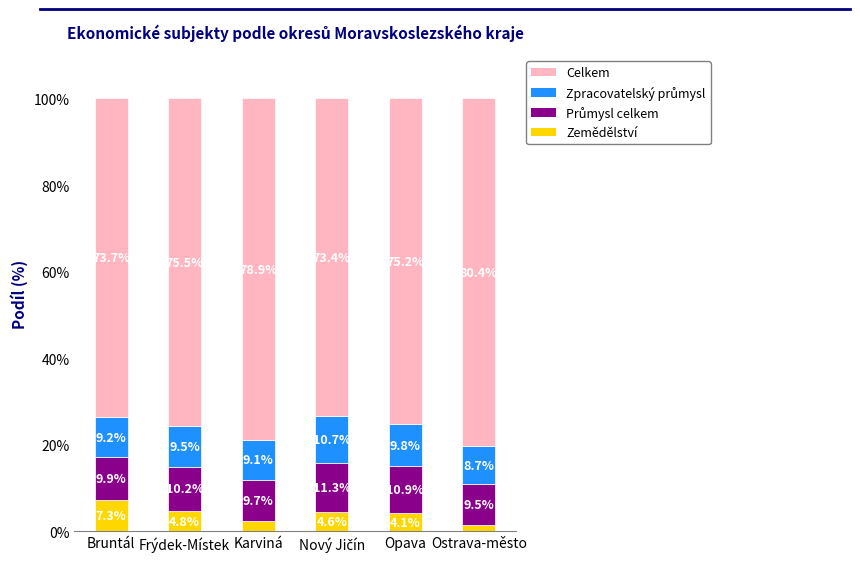

The value of Zemědělství at Karviná is 2.3. True or false?

True